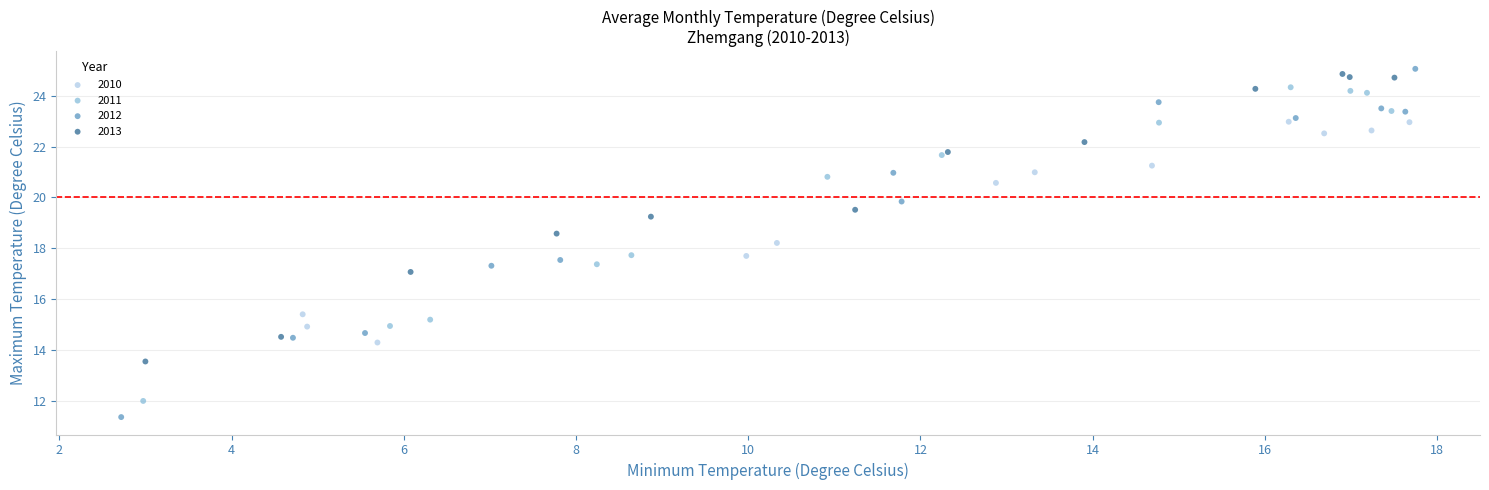

Which series reaches the minimum Y coordinate?

2012